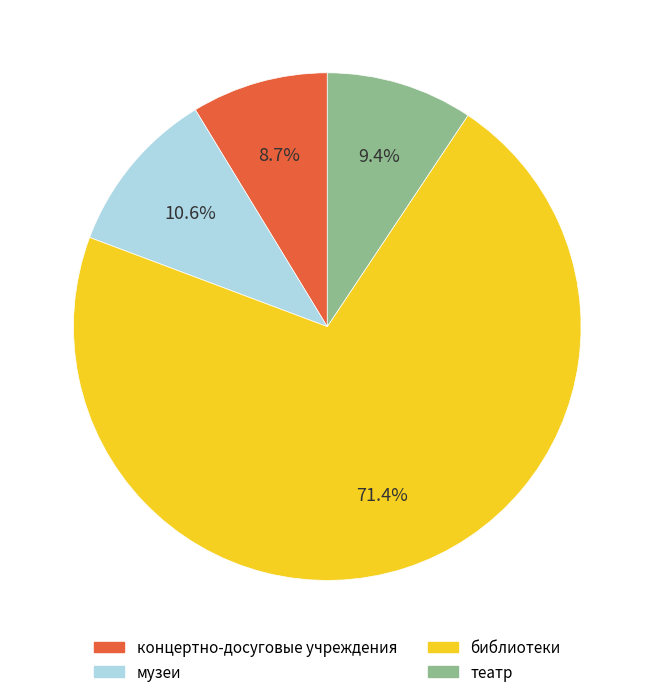

Is there any slice that represents more than half of the pie?

Yes